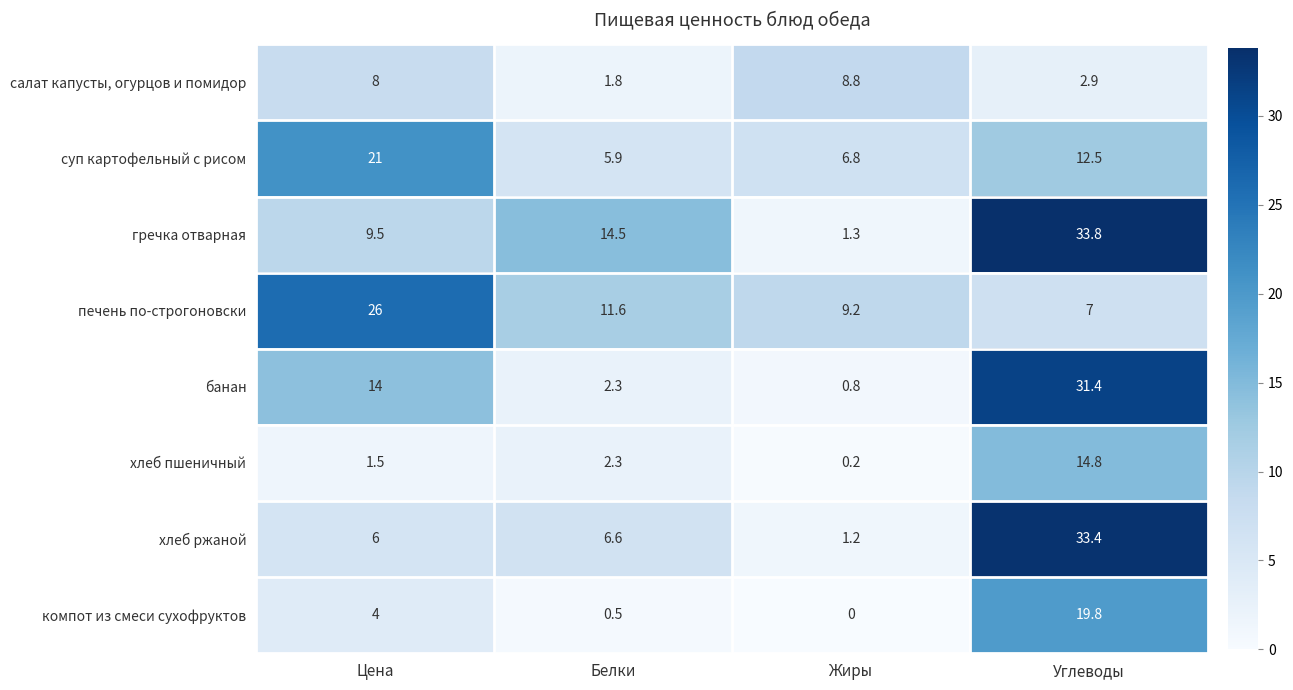

How many distinct data groups are displayed?

8